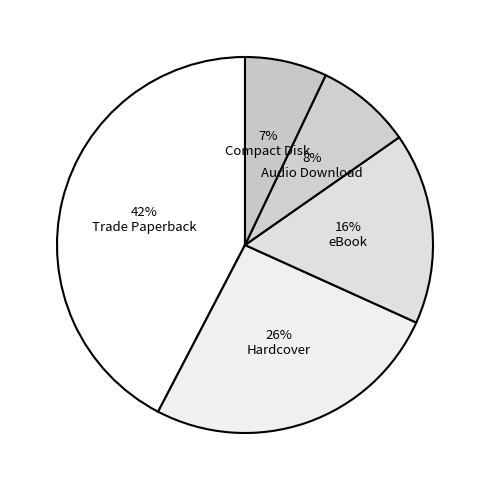

Count the number of slices in the pie.

5